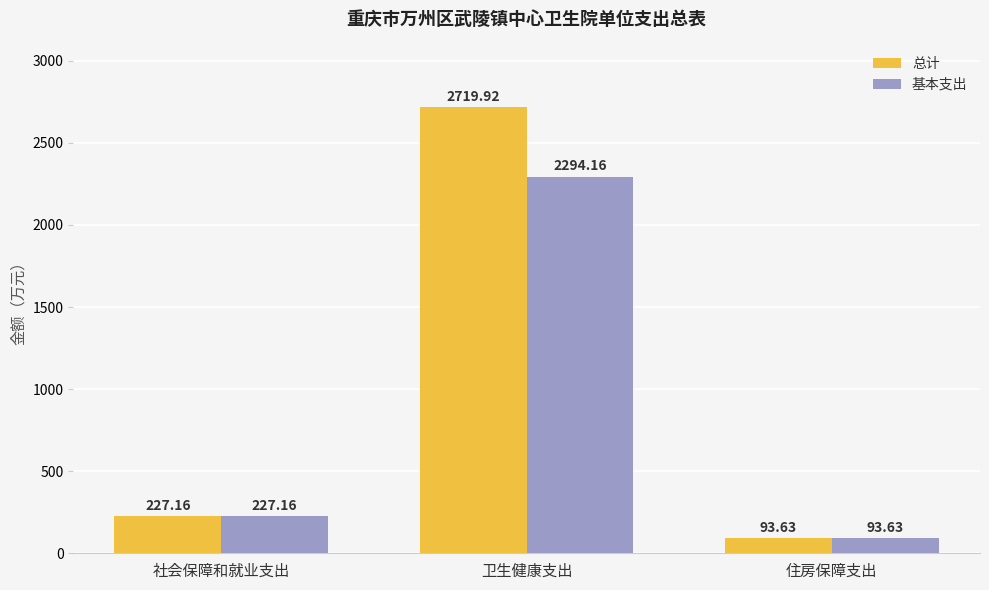

What is the total value across all series at 卫生健康支出?

5014.1